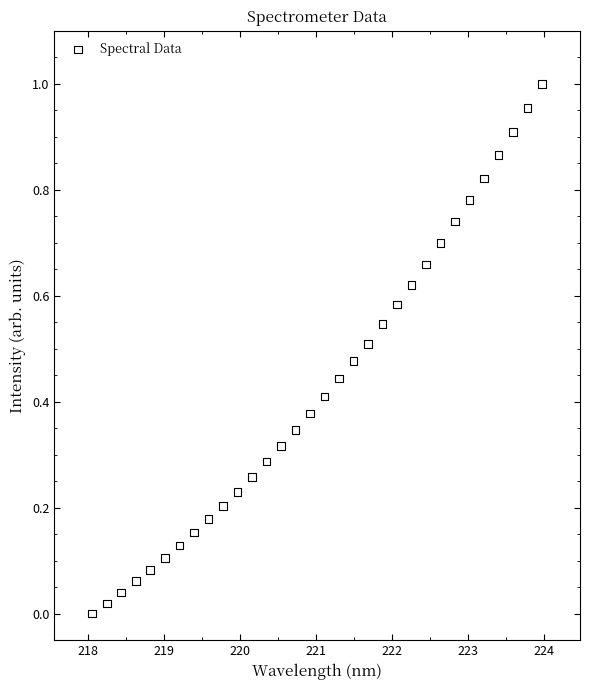

What is the range of X values (max minus min)?

5.9